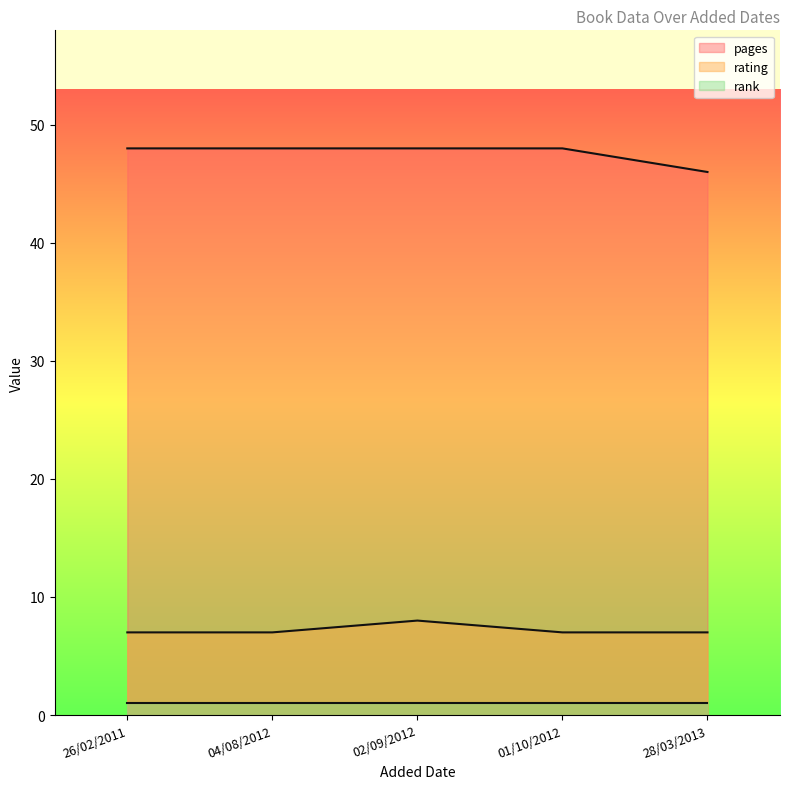

True or false: pages and rating intersect in this chart.

False